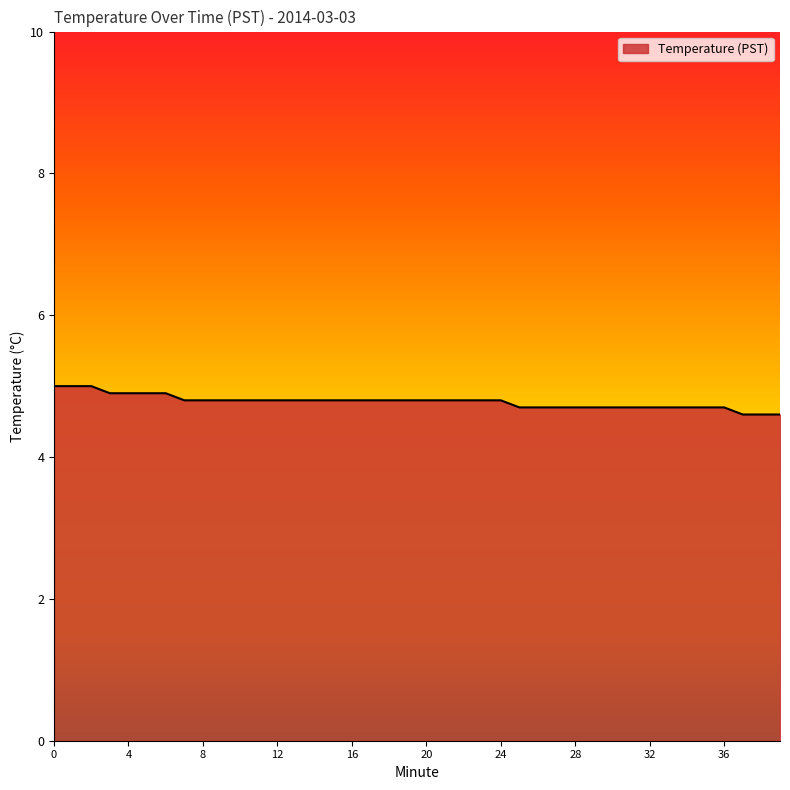

What is the difference between the maximum and minimum values?

0.4